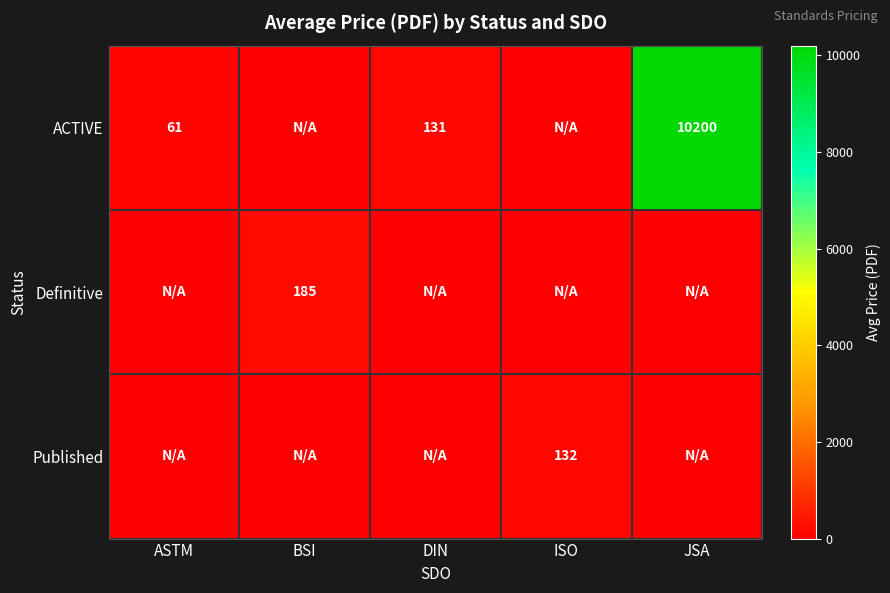

What is the total value across all series at ASTM?

61.0